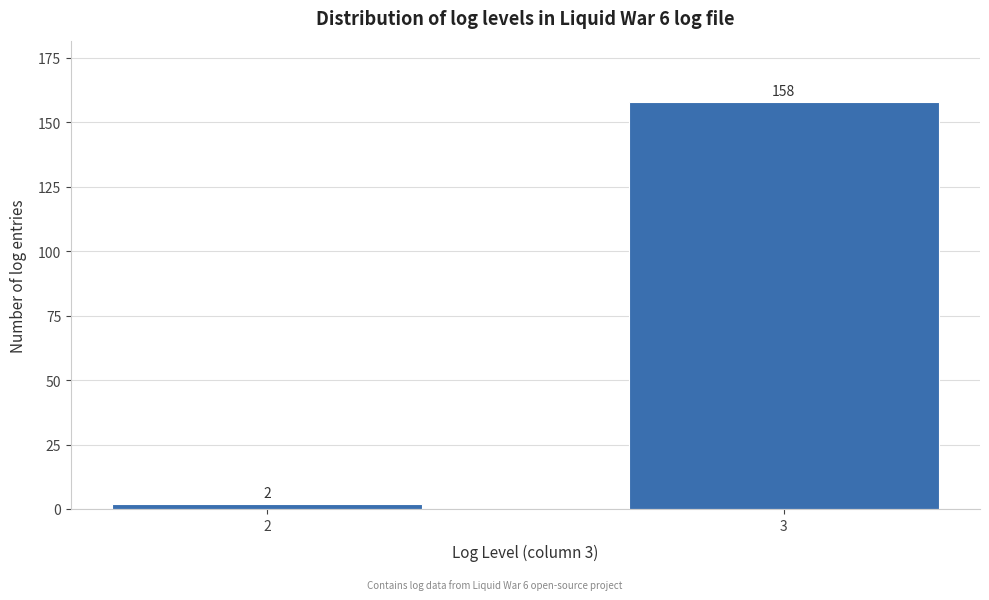

Reading left to right, list all the values displayed in this chart.

2=2	3=158